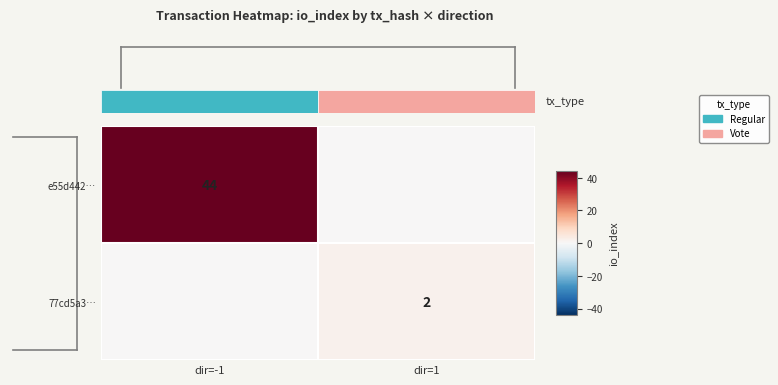

At how many categories does at least one series exceed 6?

1